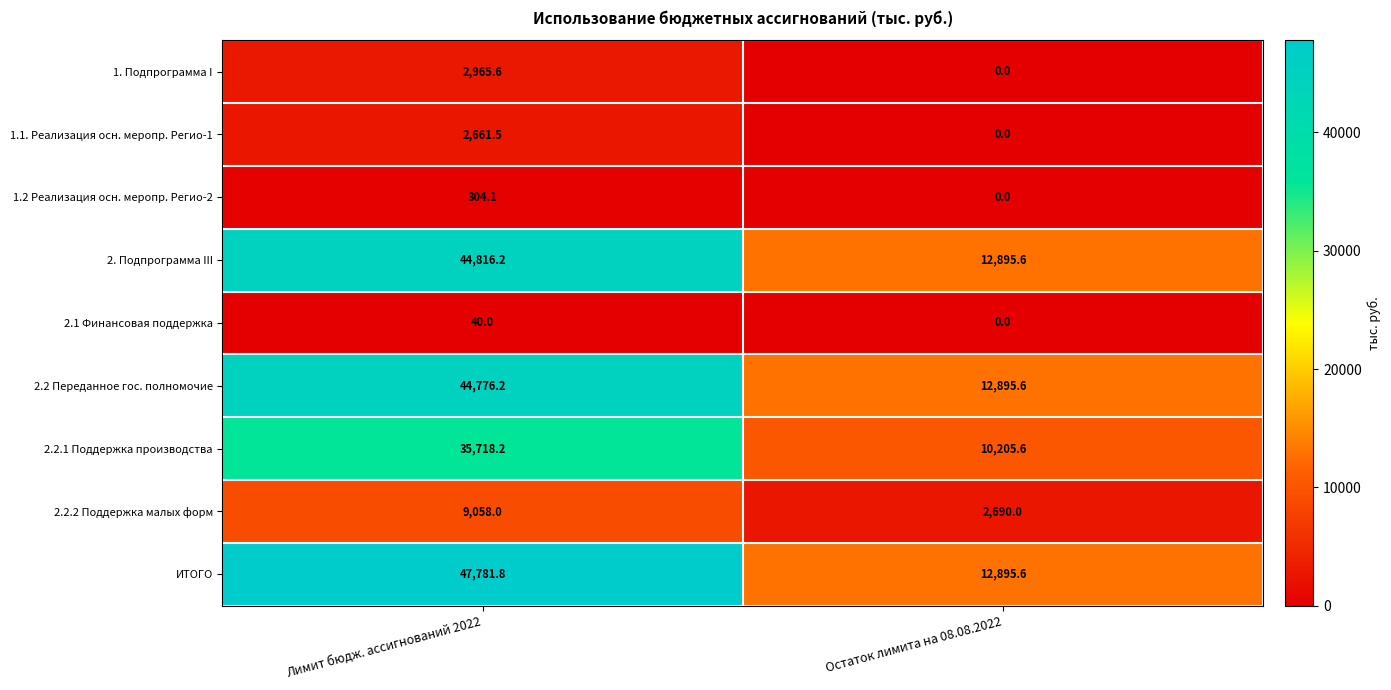

How many data points does each series have?

2